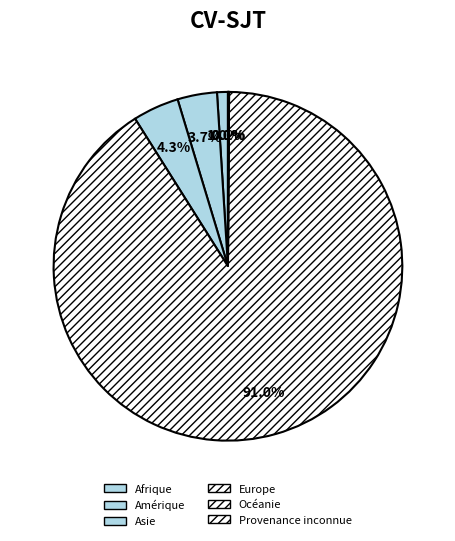

Does Amérique represent more than half of the total?

No